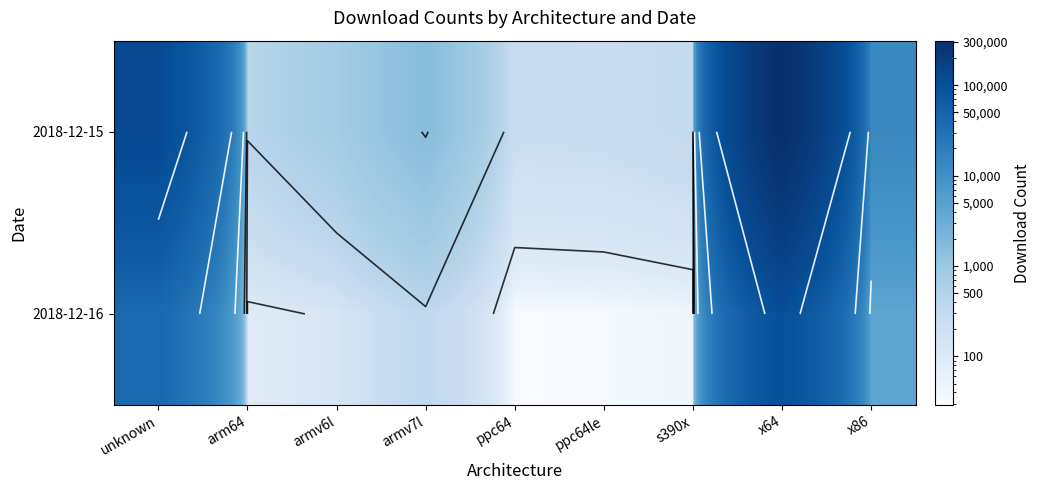

The 2018-12-16 series shows 362 at armv7l. True or false?

True